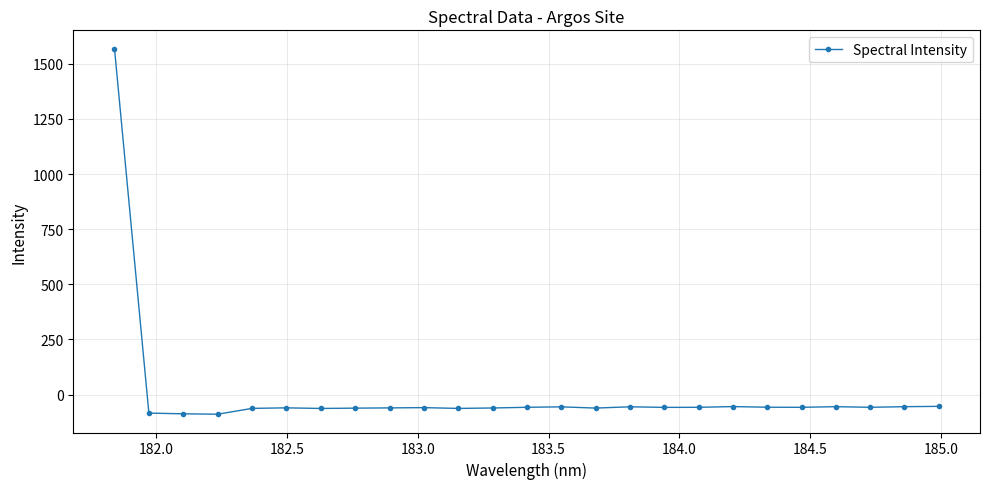

True or false: there are more than 1 points higher than both neighbors.

True